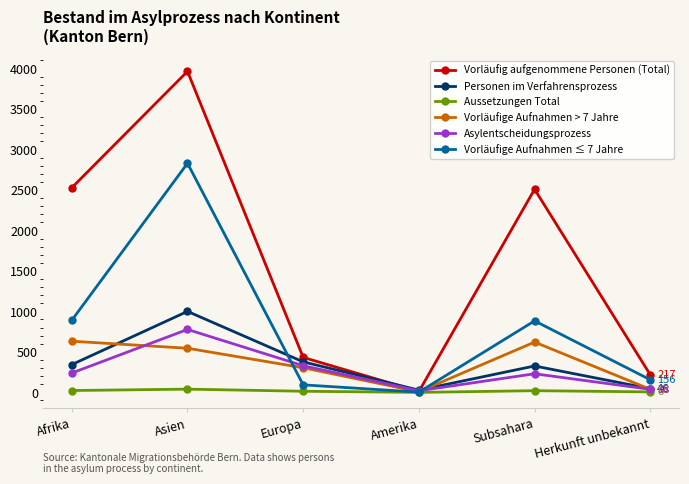

How many distinct data groups are displayed?

6